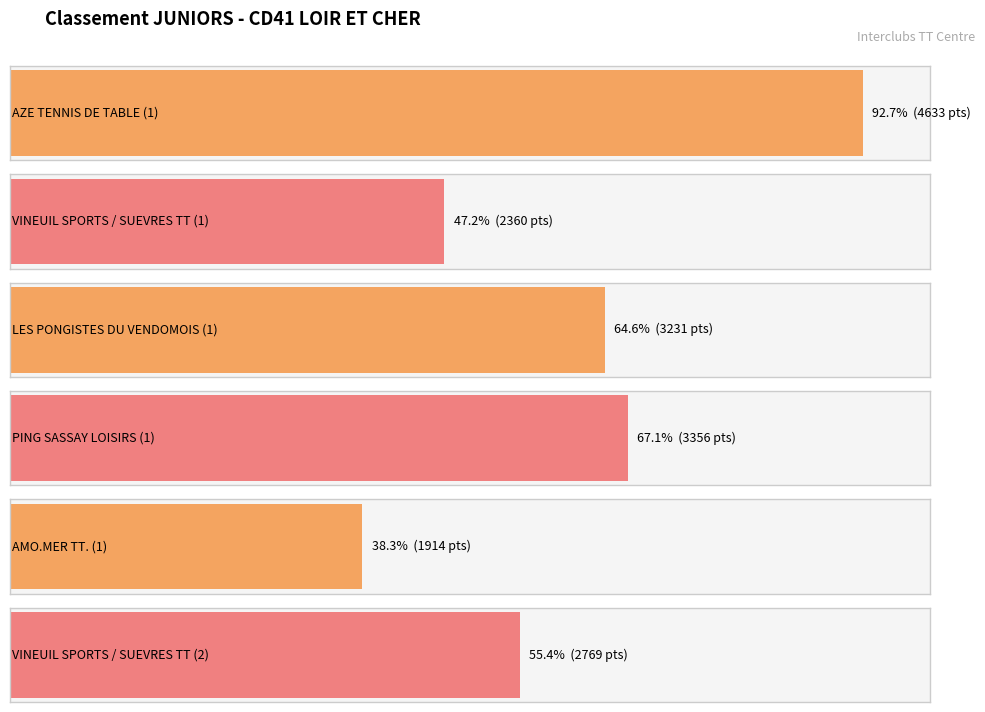

What is the difference between the values at PING SASSAY LOISIRS (1) and LES PONGISTES DU VENDOMOIS (1)?

125